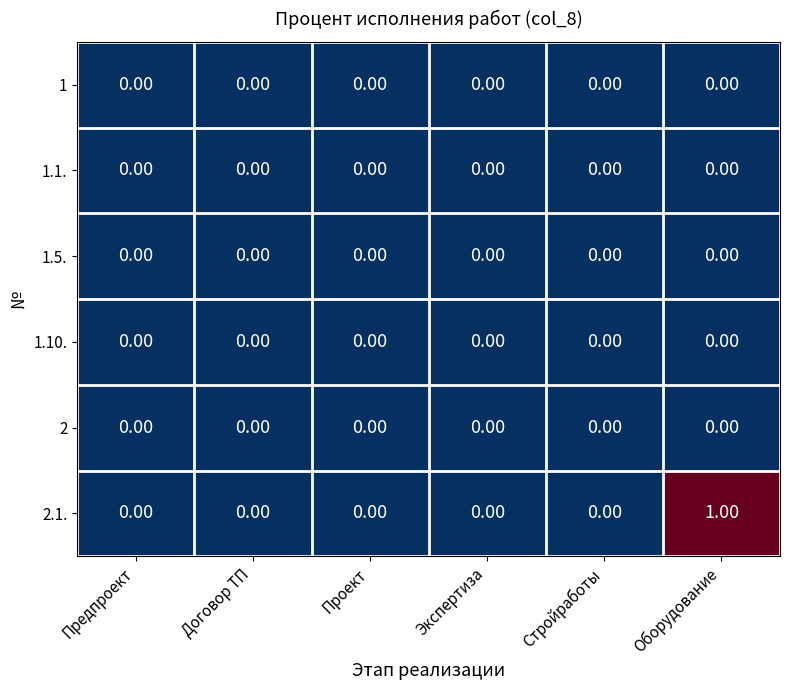

Which series has the largest range (max minus min)?

2.1.